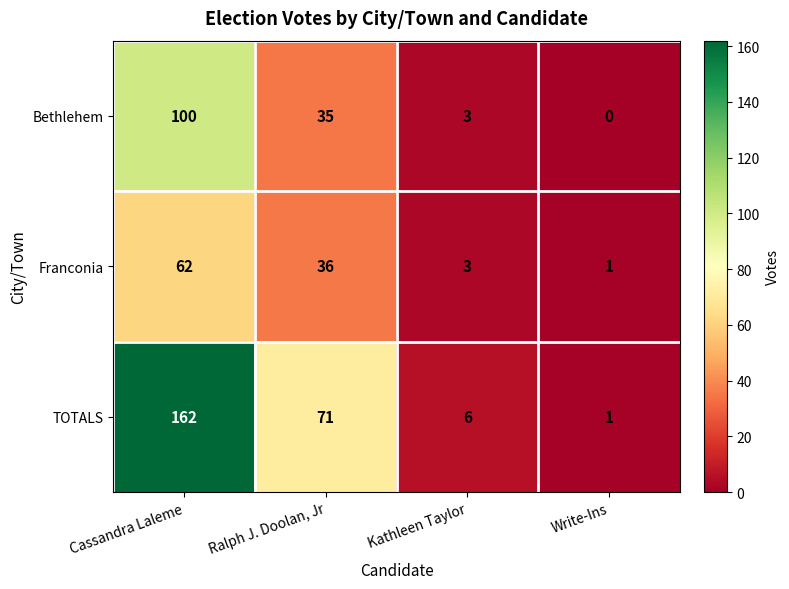

What is the average value of the TOTALS series?

60